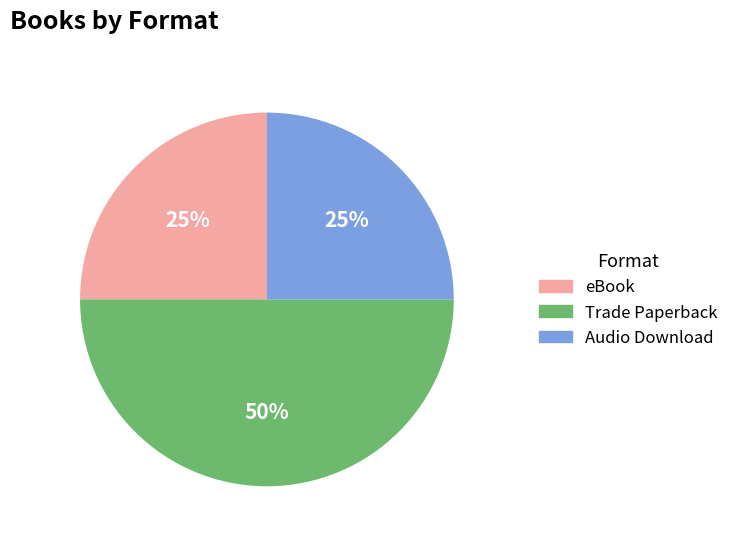

Does eBook account for over 50% of the chart?

No